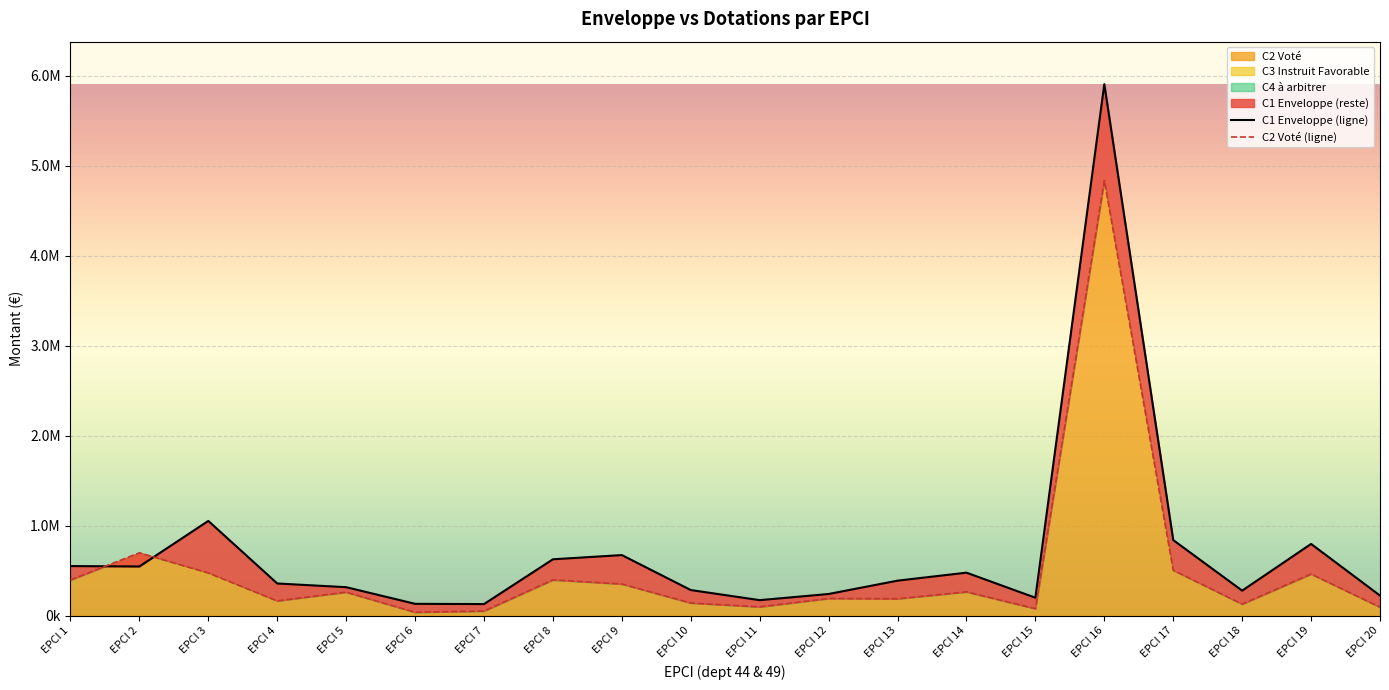

Reading left to right, what are all the values shown in this chart?

C1 Enveloppe (ligne): 550199.0	545829.0	1051963.0	356805.0	315663.8	130682.2	127860.9	625591.9	672446.2	283805.3	171511.8	240040.9	388102.7	477032.8	198408.9	5905312.5	839030.0	277160.0	796232.0	222330.0
C2 Voté (ligne): 396000.0	698000.0	472500.0	163500.0	260500.0	37000.0	50500.0	397000.0	351000.0	139500.0	97000.0	190000.0	187000.0	263500.0	77000.0	4835500.0	504000.0	127500.0	462000.0	93500.0